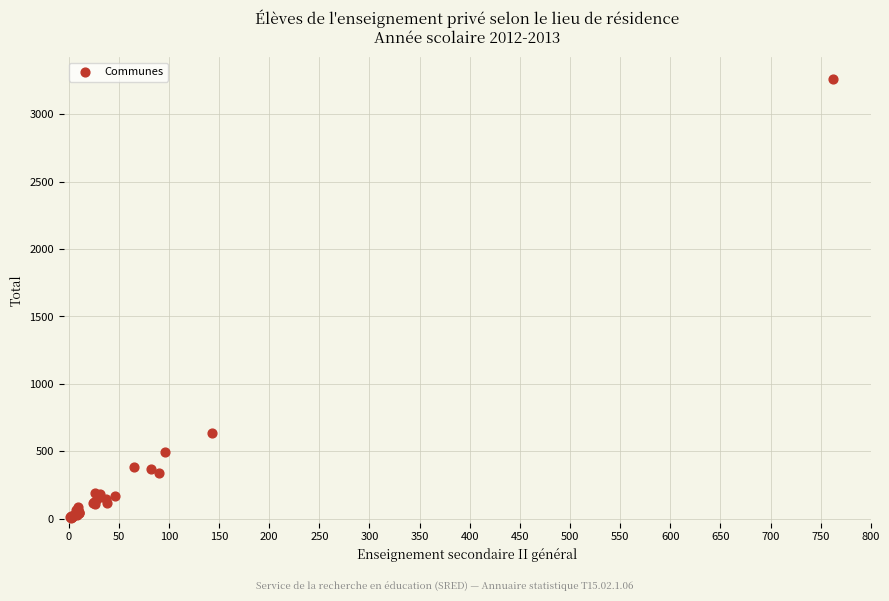

What Y value in the scatter plot is closest to 1634?

633